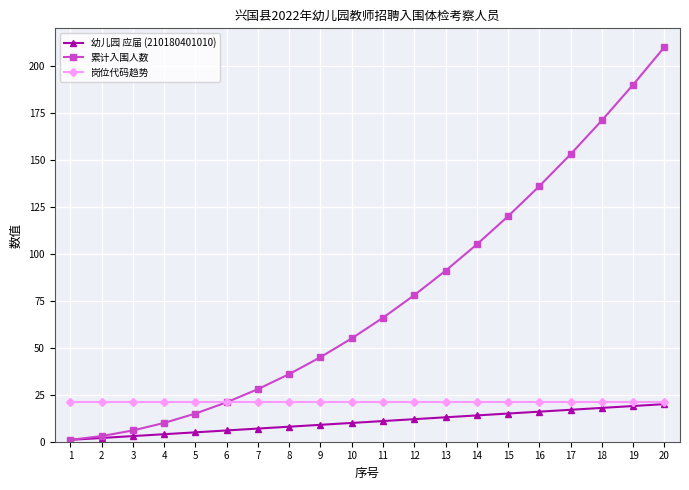

What is the sum of the 幼儿园 应届 (210180401010) values at 18 and 9?

27